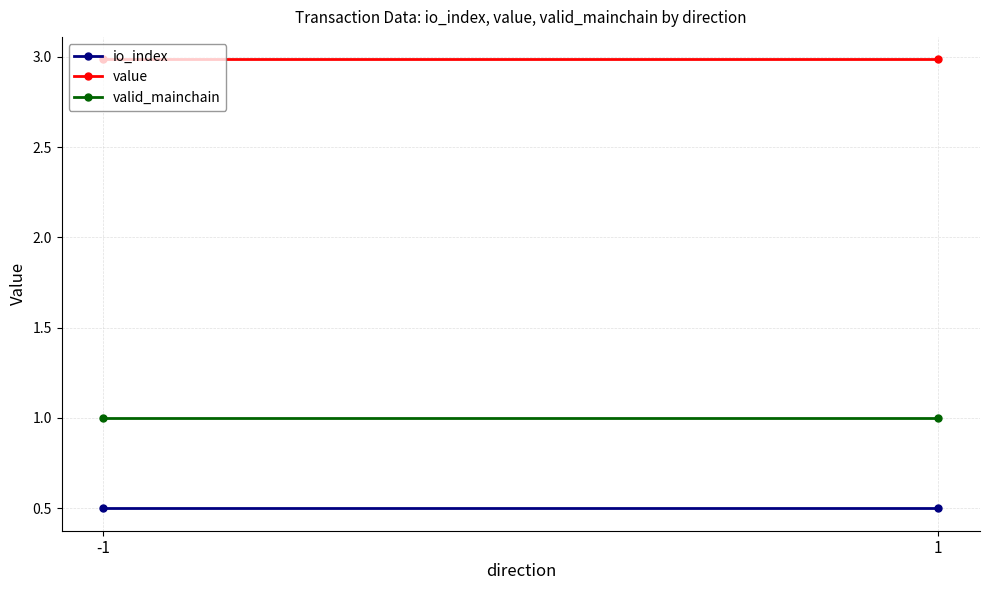

Reading right to left, transcribe all the data shown in this chart.

io_index: 0.5	0.5
value: 3.0	3.0
valid_mainchain: 1.0	1.0